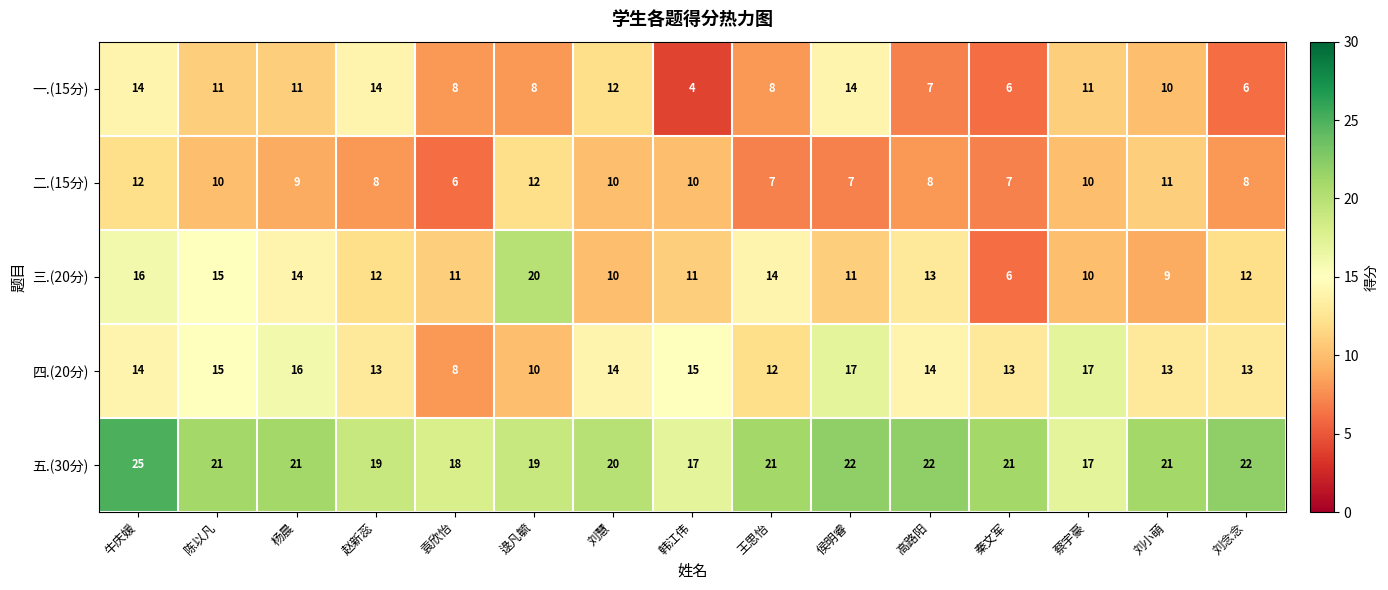

Which series changed the most between 杨晨 and 秦文军?

三.(20分)